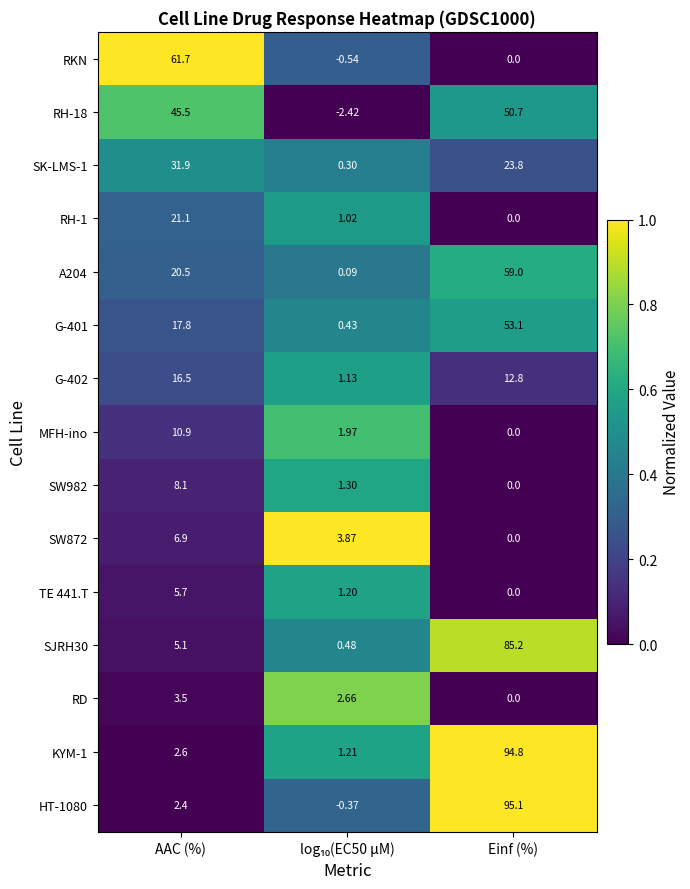

What is the difference between the highest and lowest values at Einf (%)?

95.1